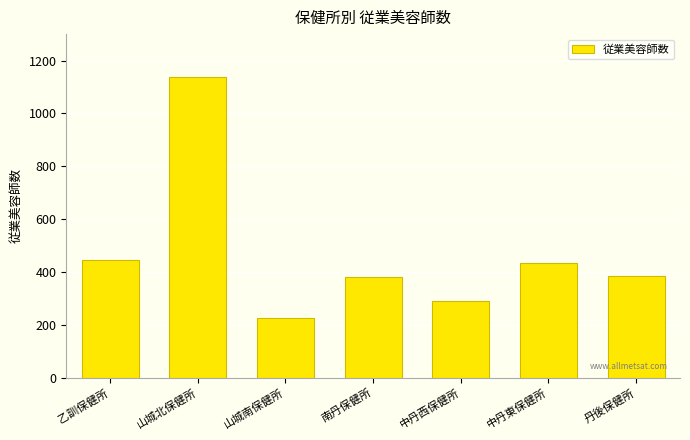

What is the maximum value shown in the chart?

1138